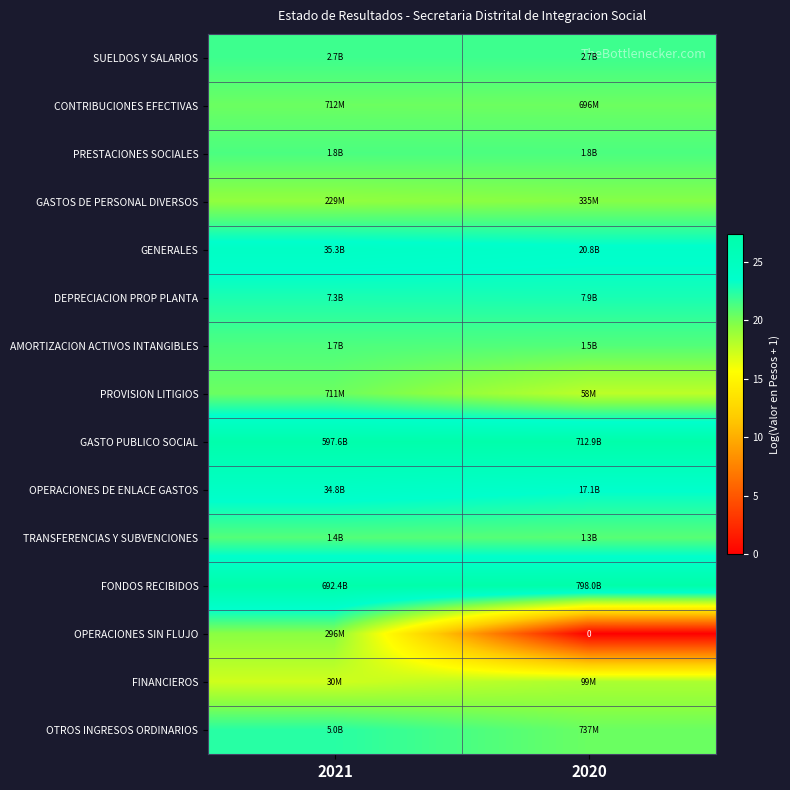

Is the value of SUELDOS Y SALARIOS at 2021 greater than the value of AMORTIZACION ACTIVOS INTANGIBLES at 2021?

Yes